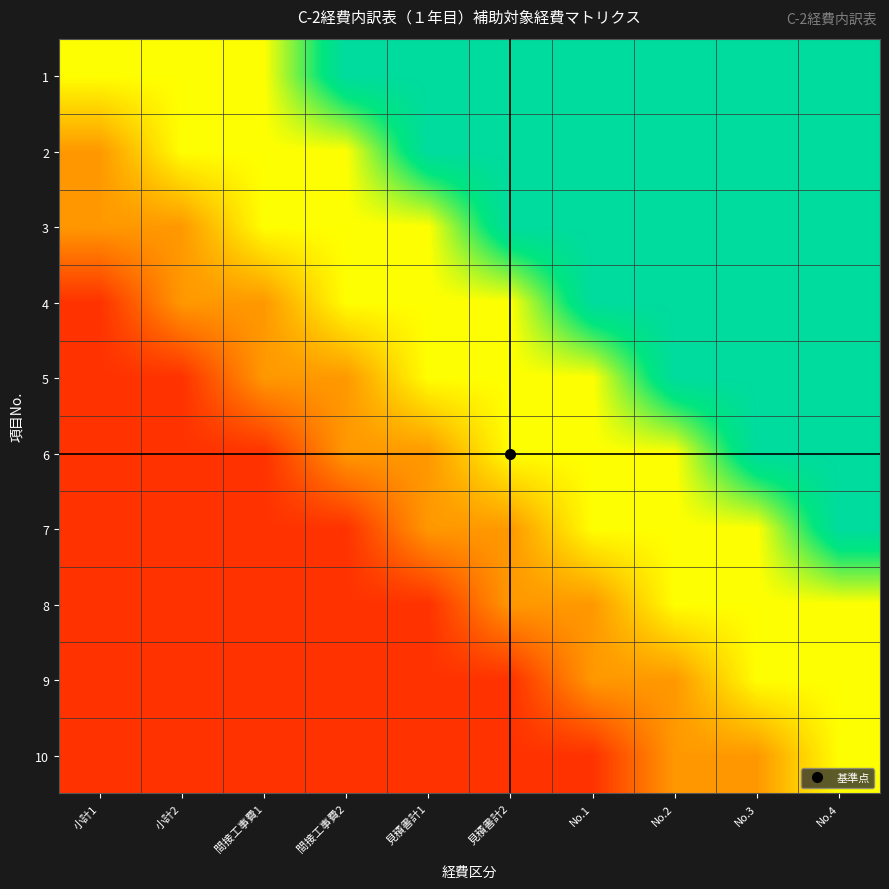

What is the greatest value displayed?

0.8